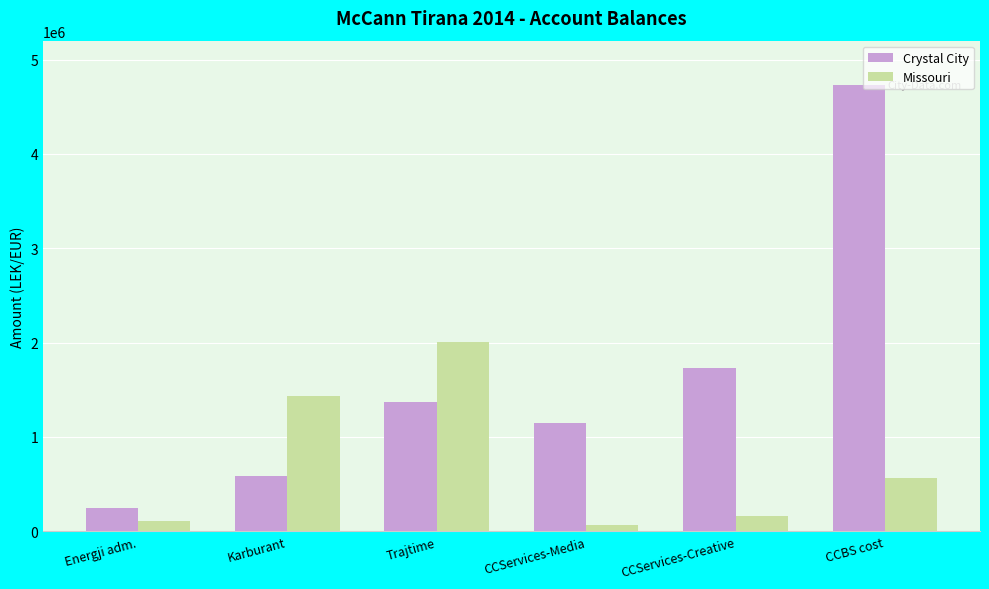

Reading left to right, extract all data points from this chart.

Crystal City: 250227.1	588118.9	1366068.5	1149043.7	1735151.5	4735066.9
Missouri: 105900.0	1434003.2	2010362.2	61813.2	163090.0	567460.5